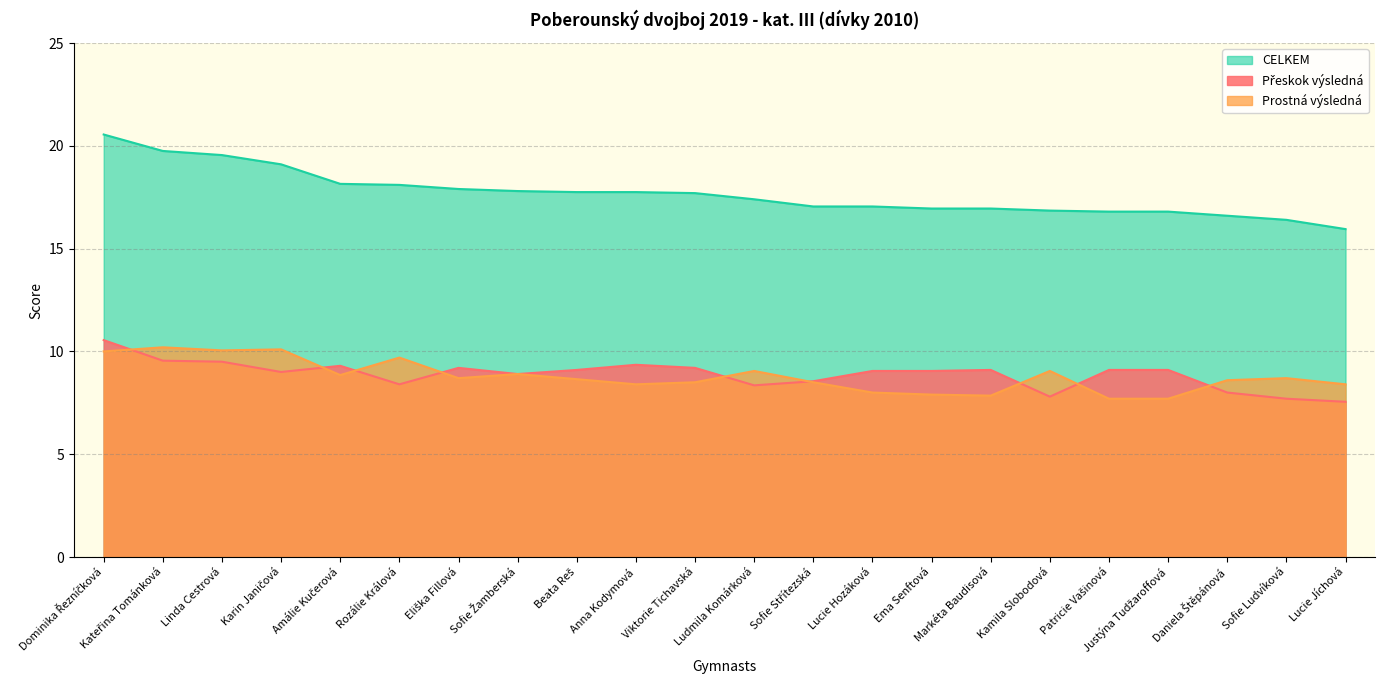

Is the value of Přeskok výsledná at Anna Kodymová greater than the value of Prostná výsledná at Viktorie Tichavská?

Yes